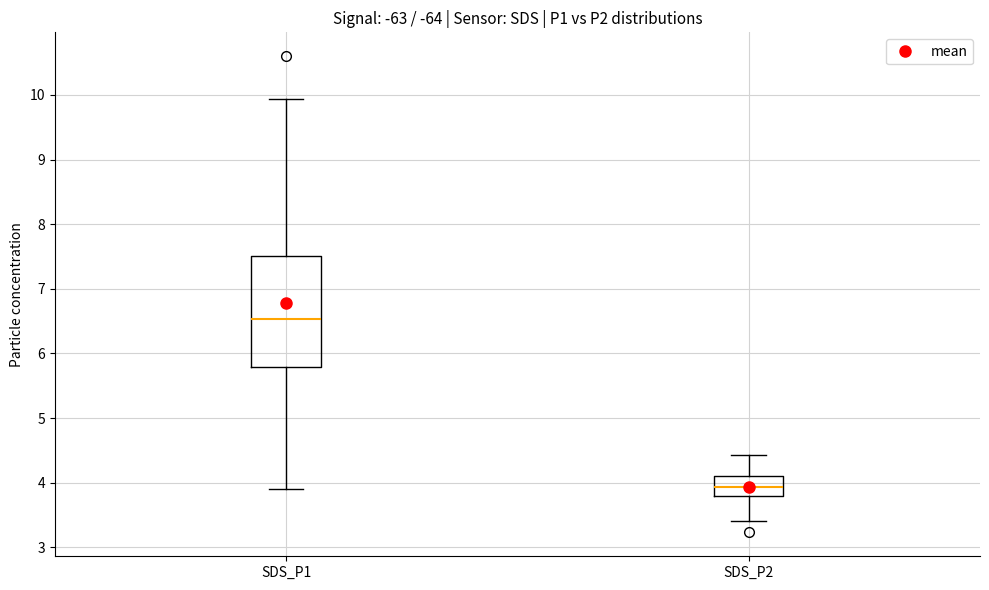

Reading left to right, read every box against the y-axis: the position of its median line, the range the box covers, and the ends of its whiskers. The values are not printed on the chart, so give them approximately, as read against the axis.

SDS_P1: median 6.5, box 5.8 to 7.5, whiskers 3.9 to 9.9
SDS_P2: median 3.9, box 3.8 to 4.1, whiskers 3.4 to 4.4